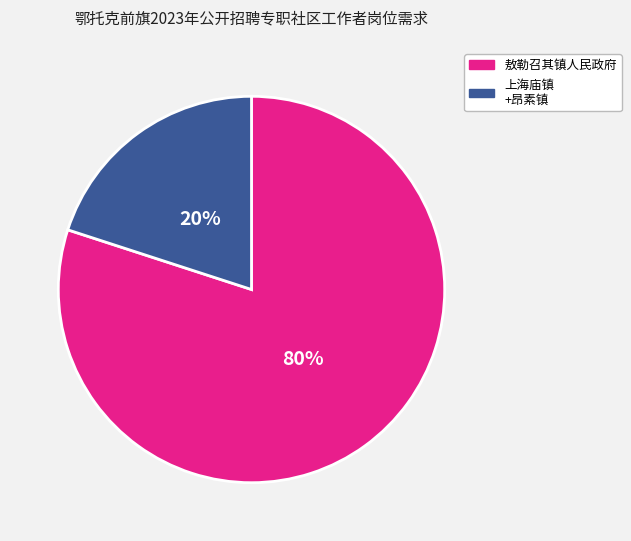

Is there a majority slice in this chart?

Yes